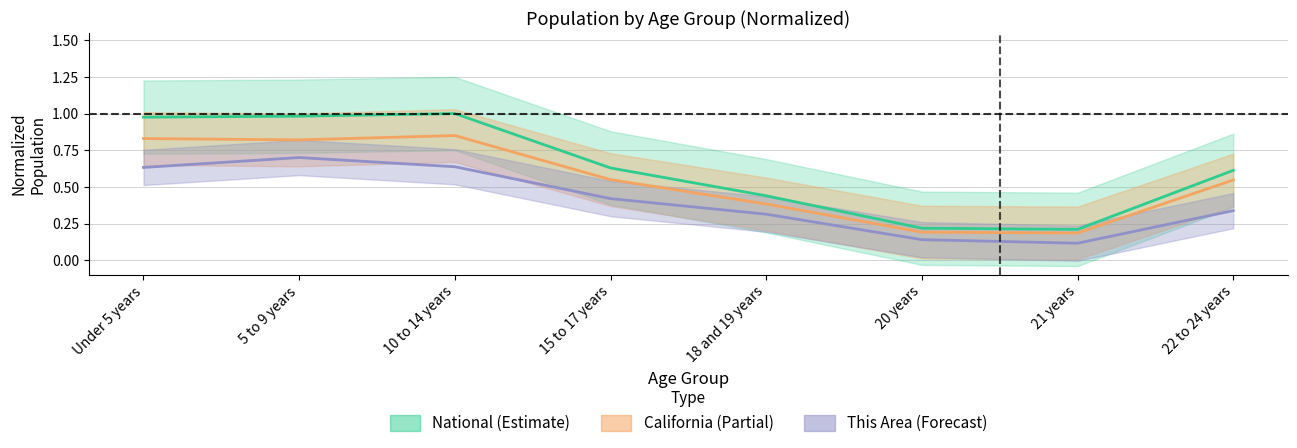

What is the minimum value for National?

0.2